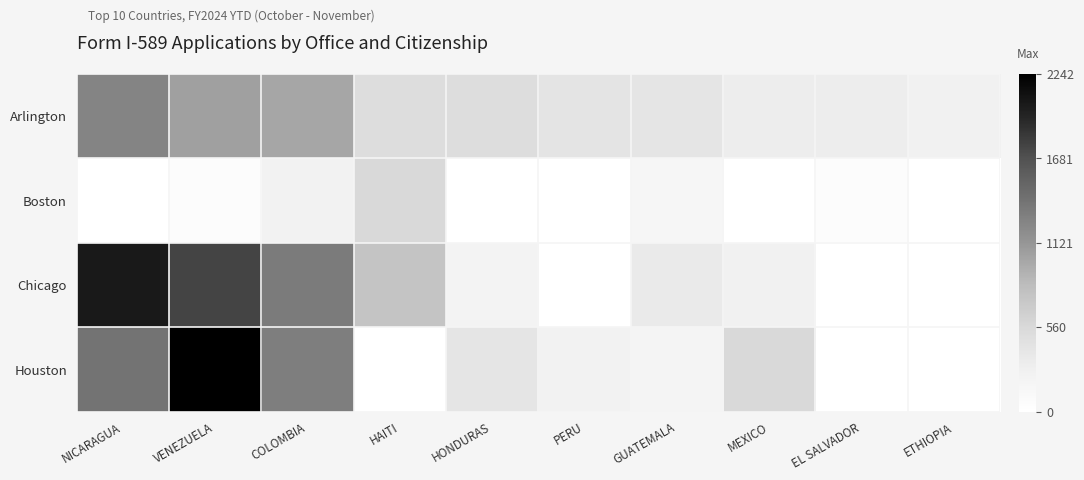

List the series in order of their peak value, highest first.

Houston, Chicago, Arlington, Boston